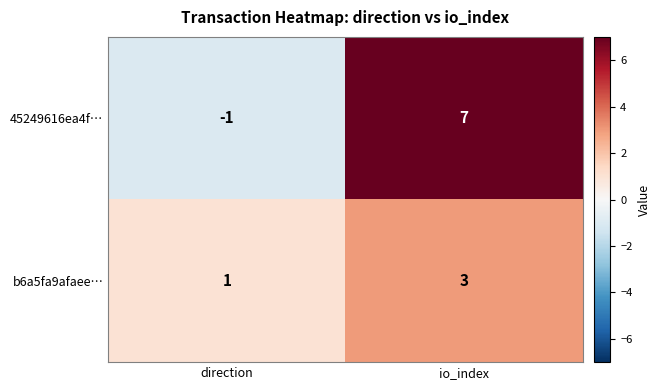

True or false: 45249616ea4f… has a value of -1 at direction.

True